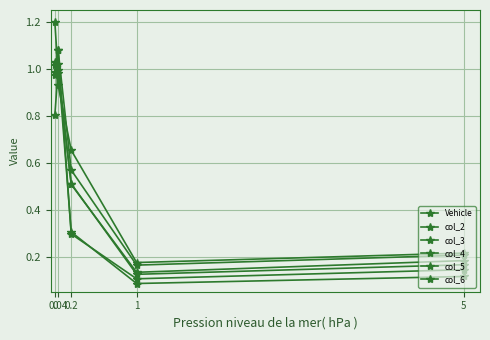

Count the number of data series in this chart.

6